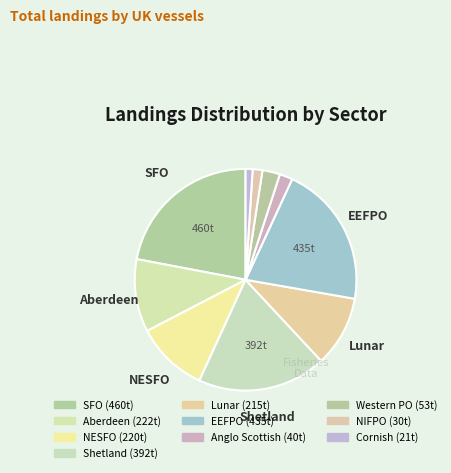

How many segments does this pie chart have?

10